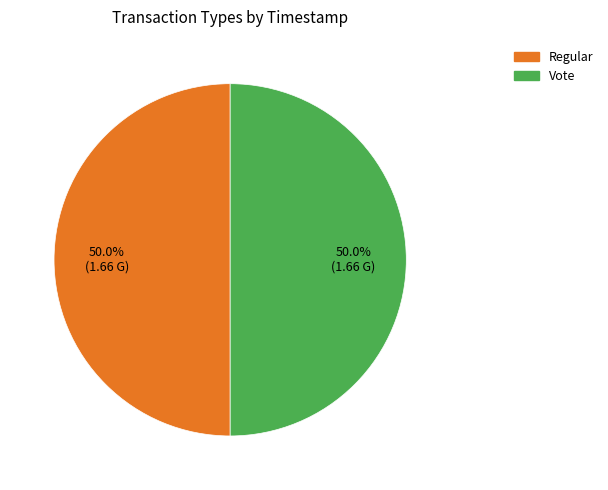

What percentage is the Vote slice, to the nearest percent?

50%